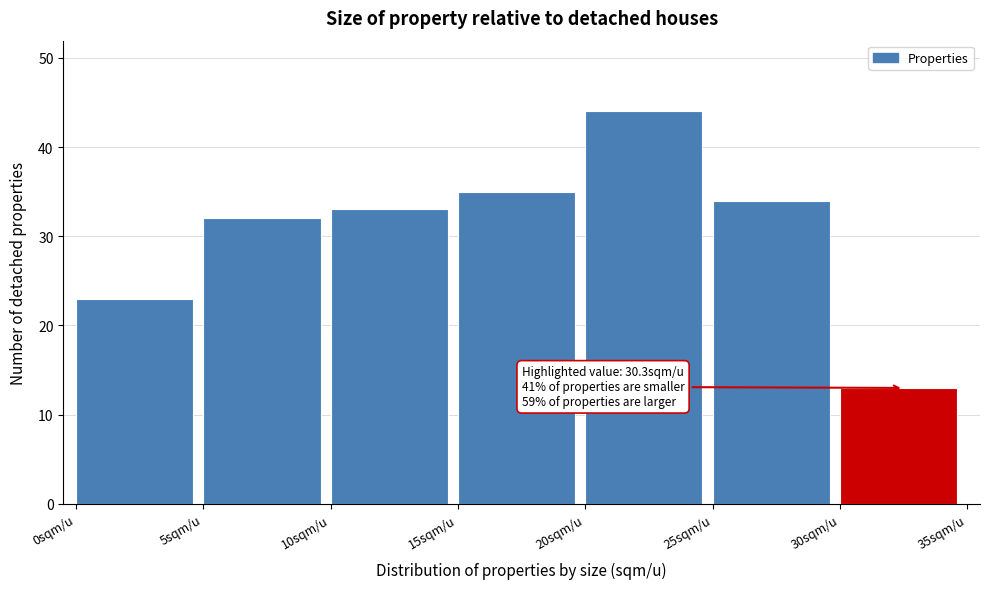

Which range on the x-axis has the tallest bar?

20 to 25